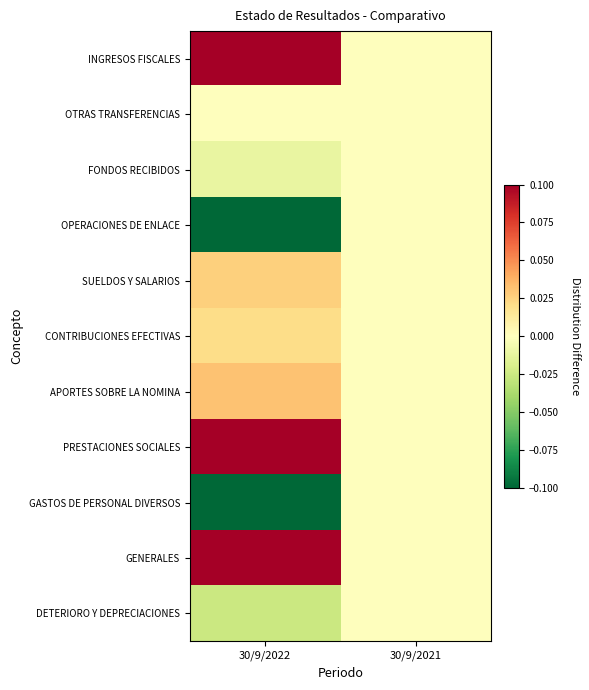

What is the greatest value displayed?

0.1